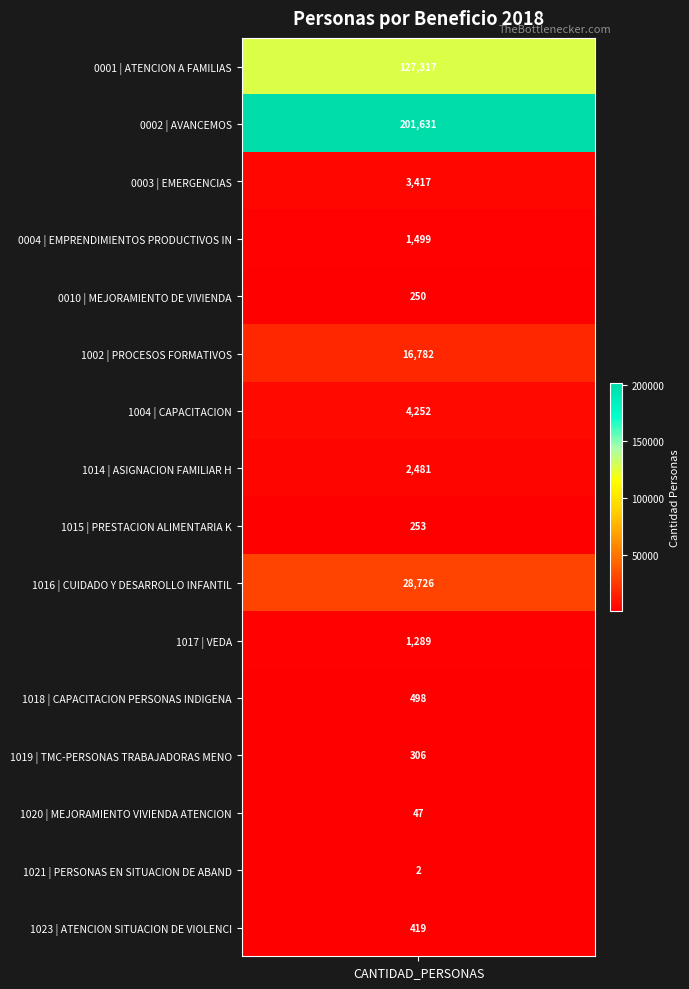

What is the change in value from 10 to 14?

-1287